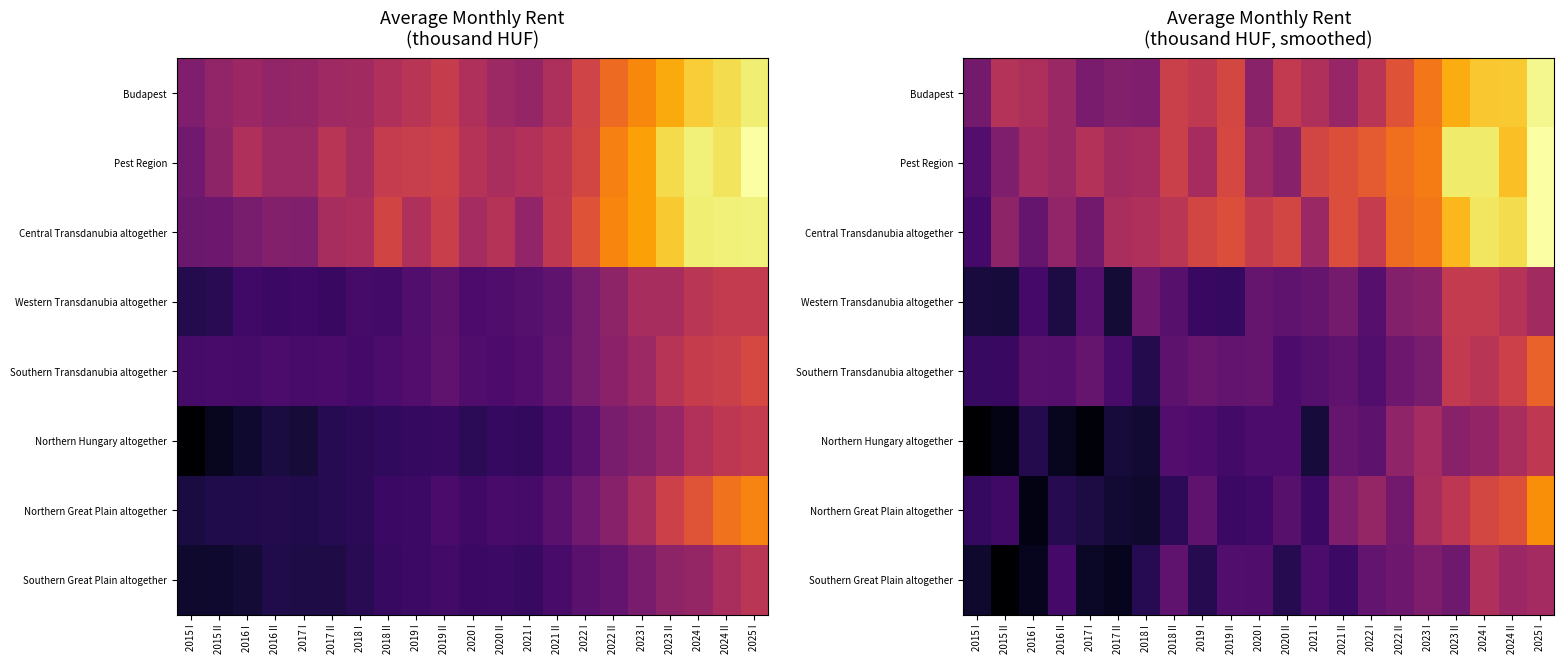

Read the Southern Transdanubia altogether value at 2021 II.

124.1